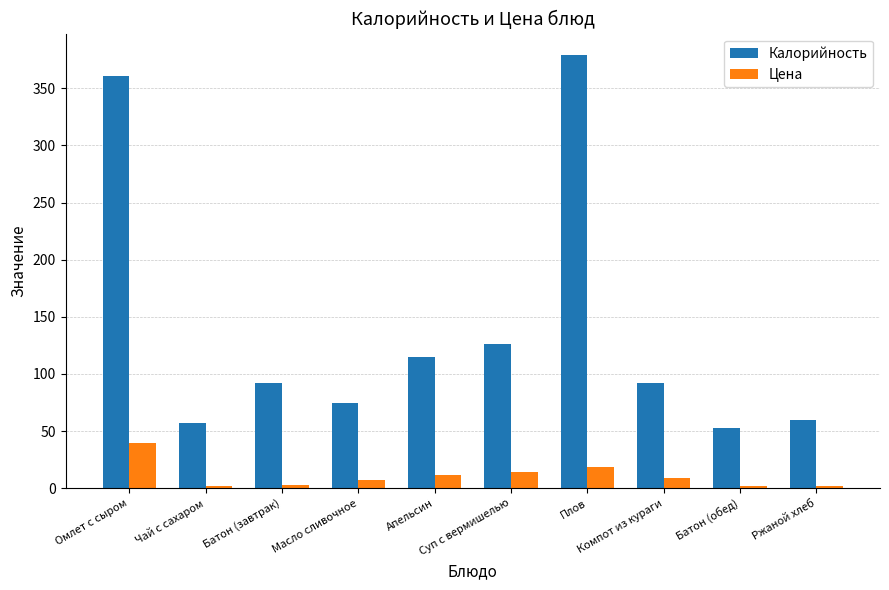

What is the label of the 9th bar from the right?

Чай с сахаром